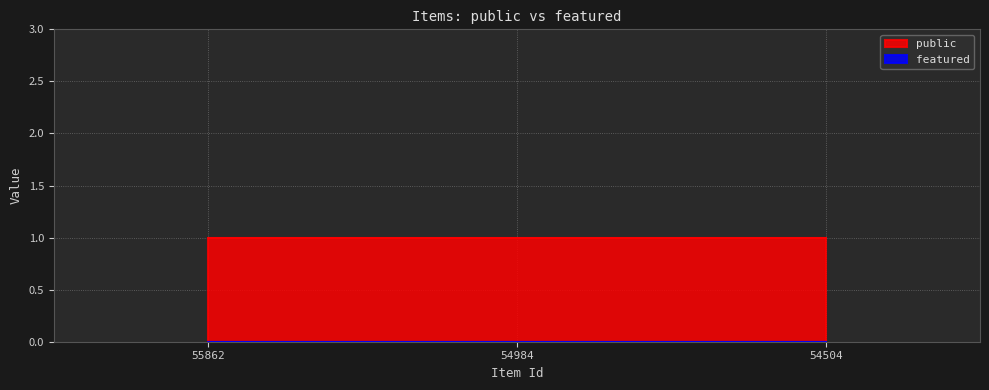

Reading left to right, transcribe all the data shown in this chart.

public: 1	1	1
featured: 0	0	0